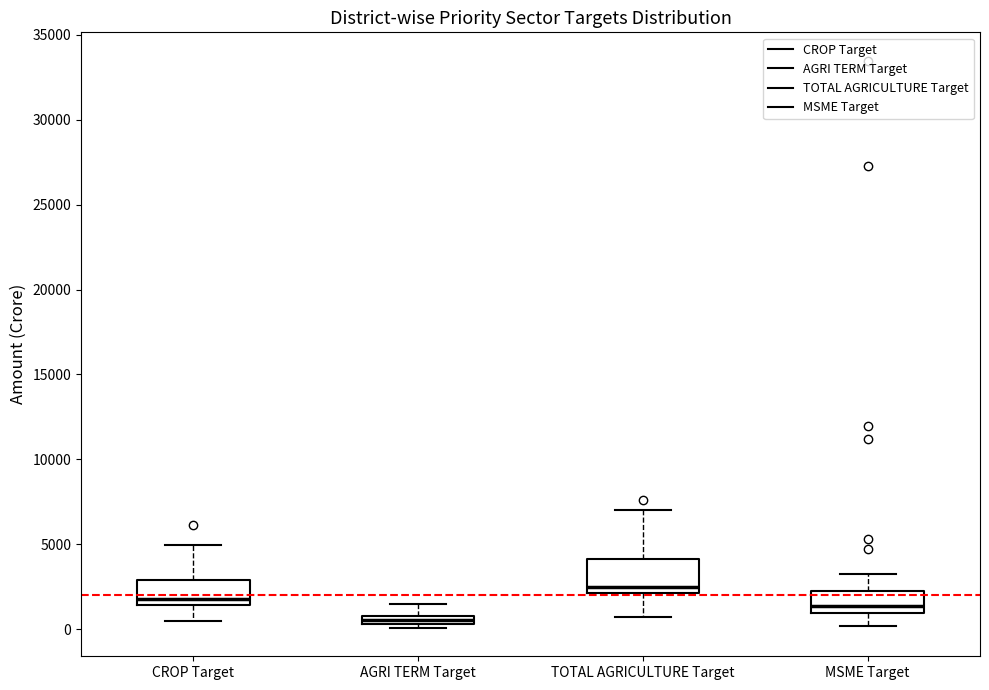

Where does the median line of the box for TOTAL AGRICULTURE Target sit on the y-axis? The values are not printed on the chart, so give them approximately, as read against the axis.

2500